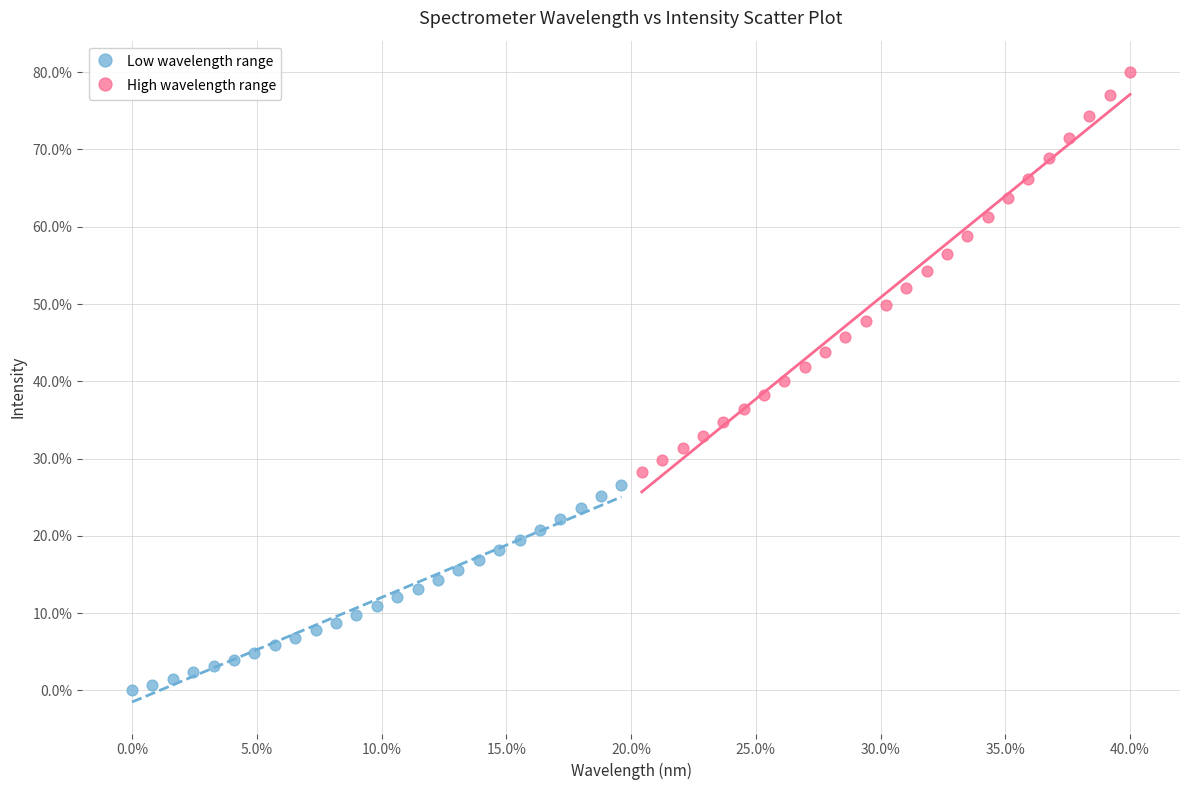

What are all the series names shown in the legend?

Low wavelength range, High wavelength range